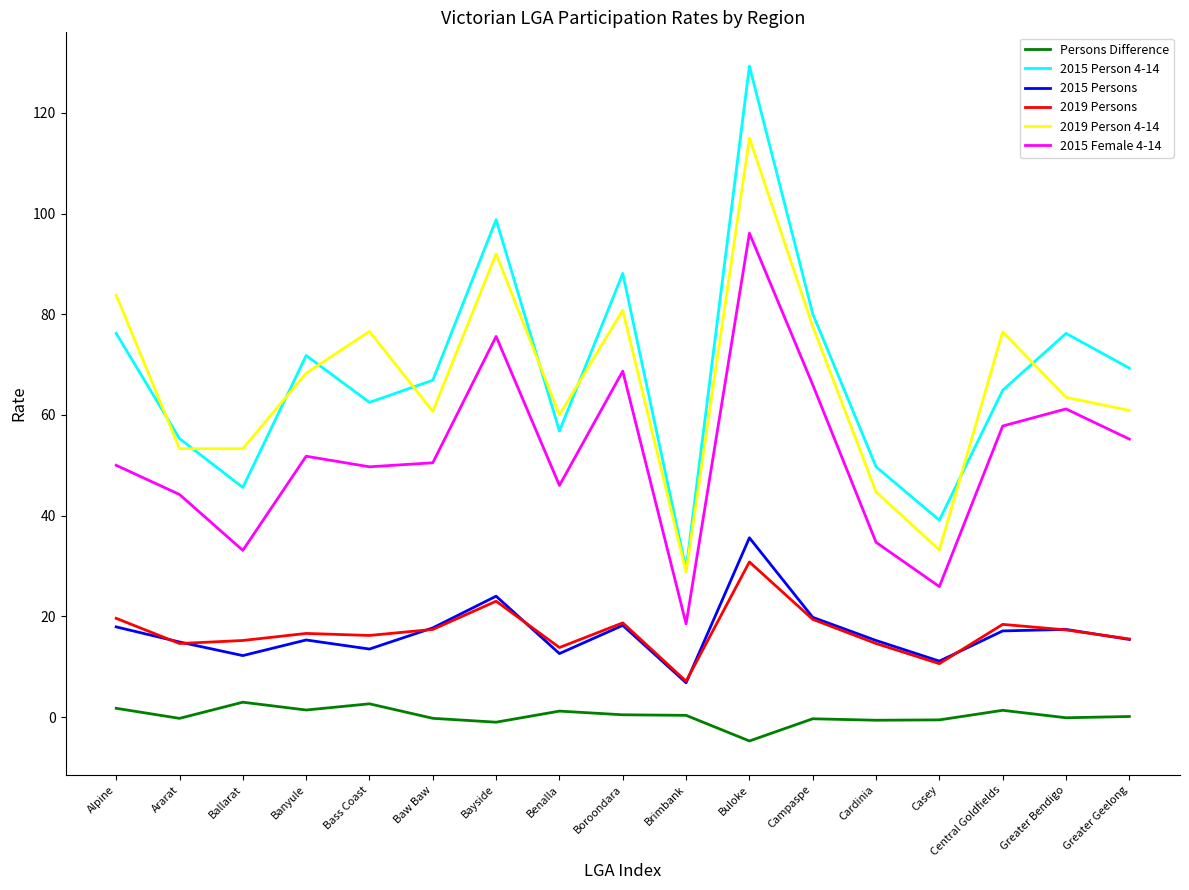

Is it true that 2015 Persons equals 37.8 at Bayside?

False